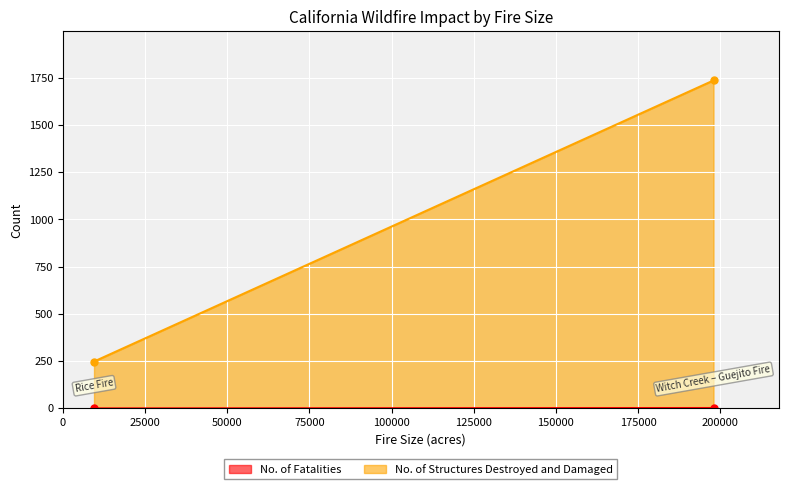

Between 197990 and 9472, which is larger?

197990